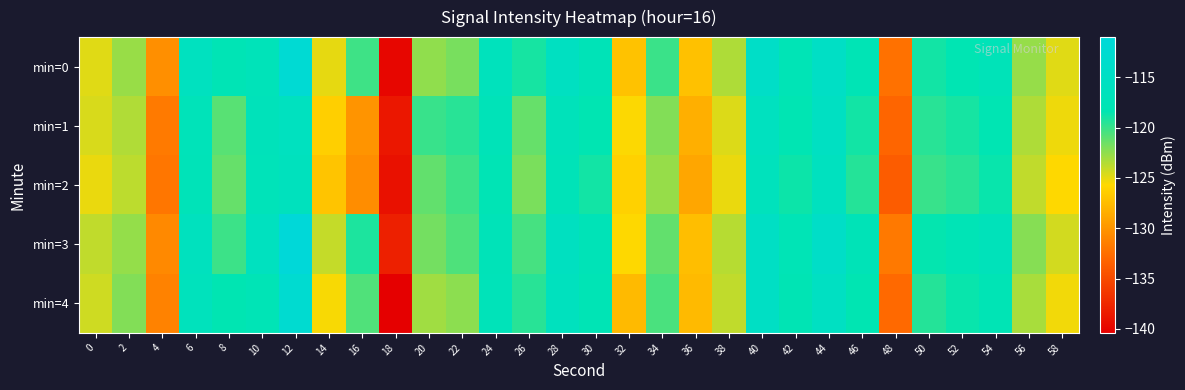

What is the total value across all series at 18?

-696.0